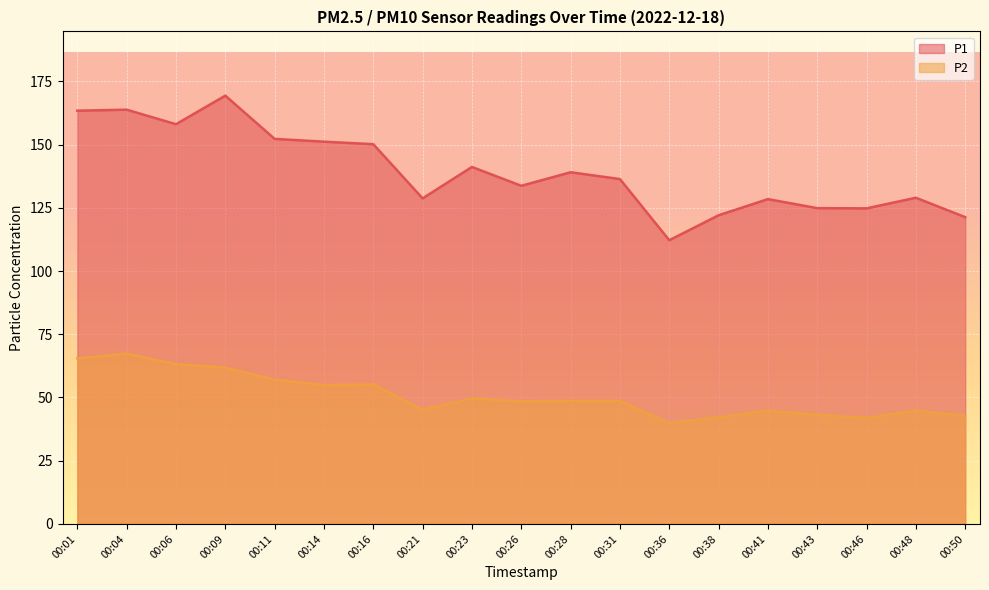

How many series are shown in this chart?

2